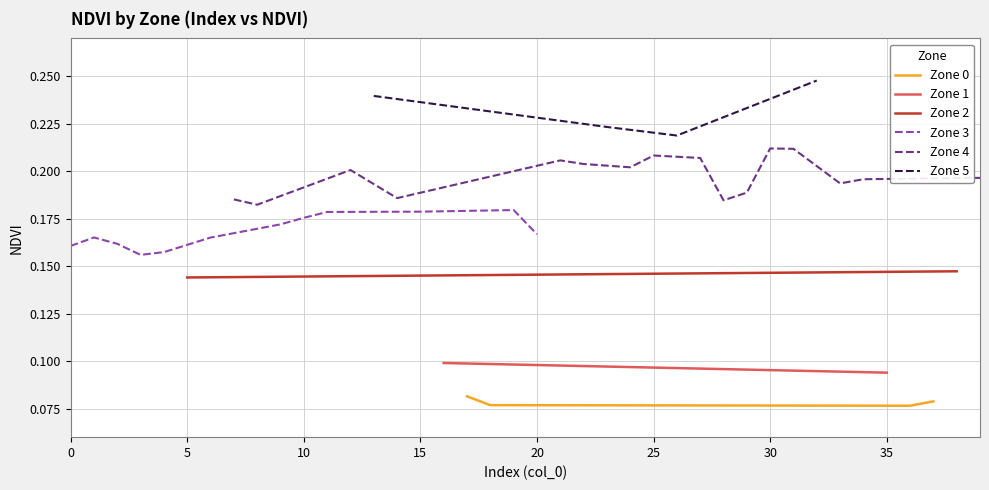

True or false: Zone 3 has more than 1 interior local peaks.

True